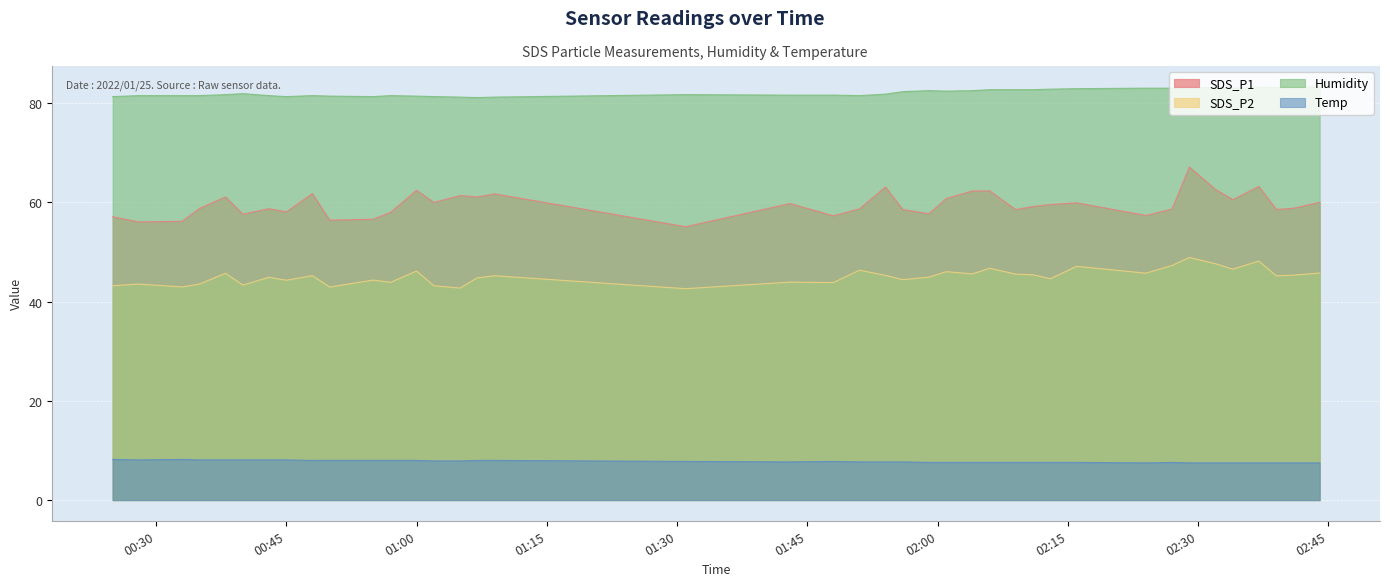

The SDS_P1 series shows 59.5 at 2022/01/25 02:13. True or false?

True